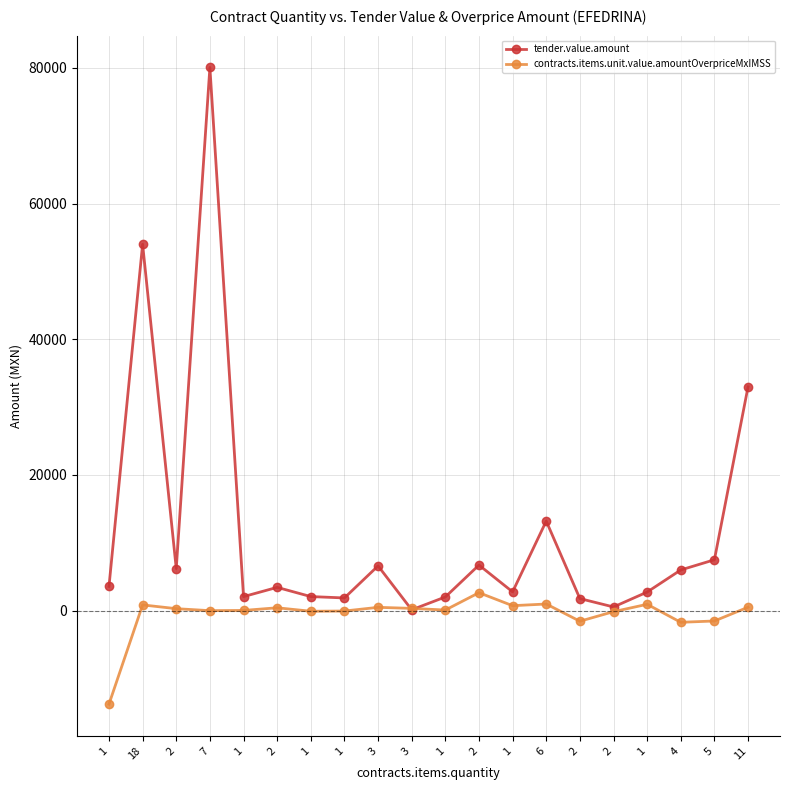

Reading right to left, what are all the values shown in this chart?

tender.value.amount: 11=32989.0	5=7500.0	4=6000.0	1=2741.1	2=546.0	2=1780.0	6=13200.0	1=2770.0	2=6720.0	1=2020.0	3=125.8	3=6600.0	1=1875.0	1=2076.8	2=3434.0	1=2070.0	7=80052.0	2=6200.0	18=54000.0	1=3577.2
contracts.items.unit.value.amountOverpriceMxIMSS: 11=507.0	5=-1521.4	4=-1713.4	1=936.8	2=-147.3	2=-1556.7	6=980.9	1=733.5	2=2647.0	1=91.7	3=337.4	3=490.4	1=-53.3	1=-86.5	2=427.0	1=33.5	7=-0.4	2=294.2	18=847.6	1=-13777.9